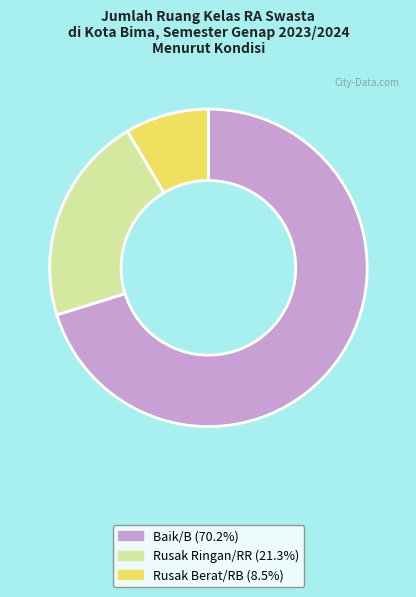

Is the sum of Baik/B (70.2%) and Rusak Ringan/RR (21.3%) greater than half?

Yes